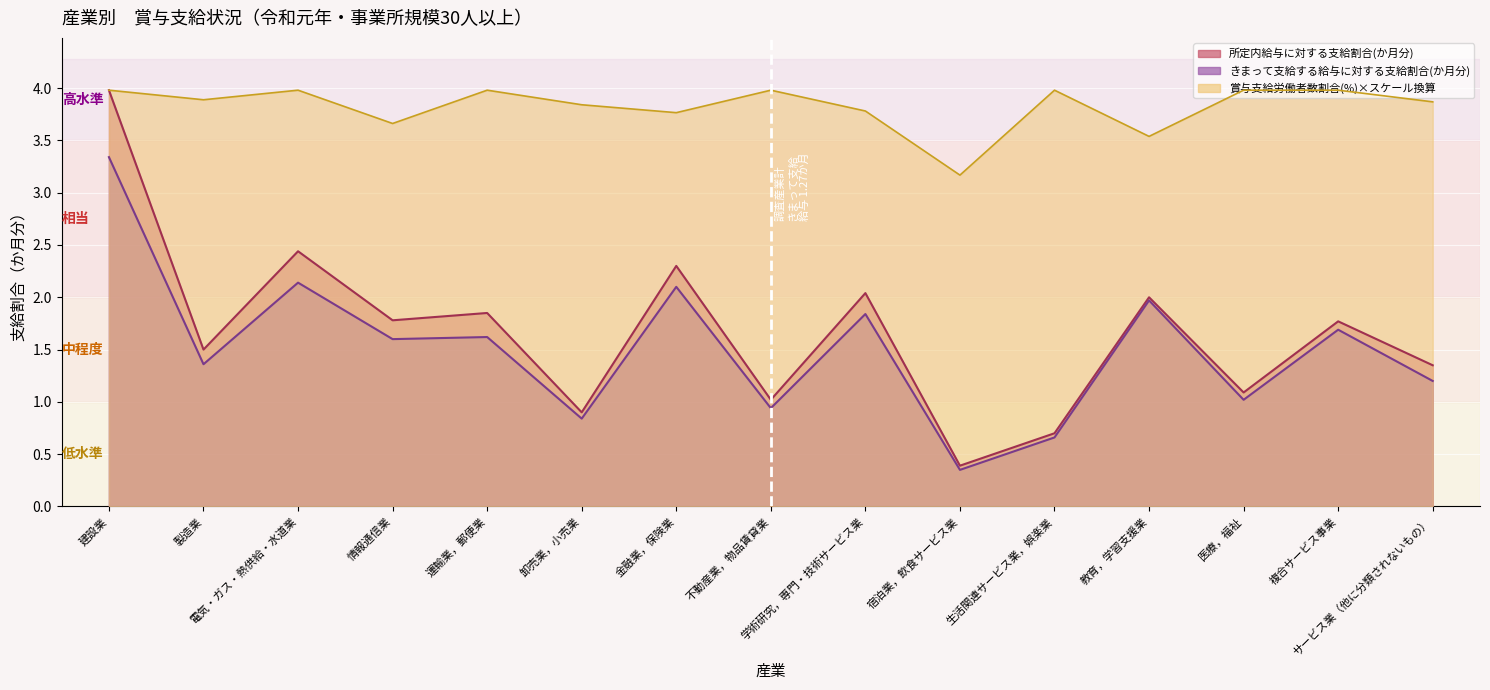

What is the difference between the maximum and minimum values in the きまって支給する給与に対する支給割合(か月分) series?

3.0